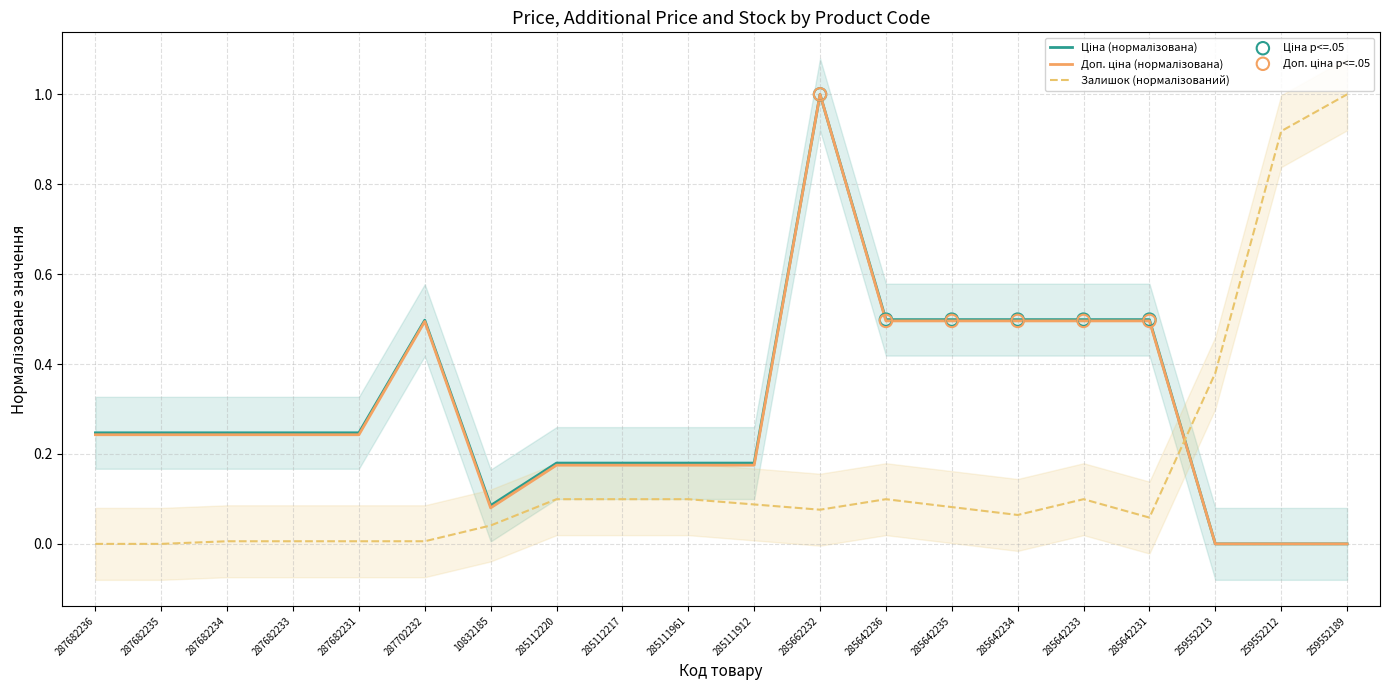

Which series has the largest total across all categories?

Ціна